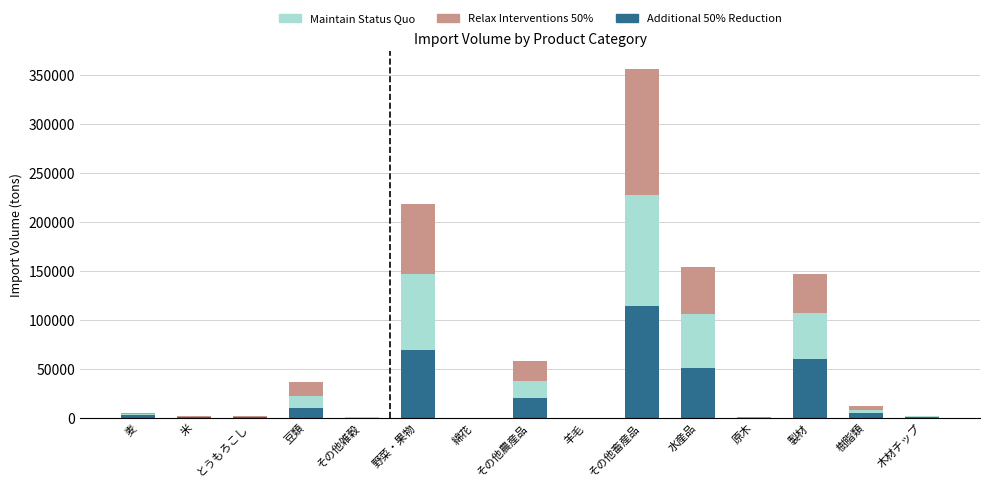

At which label does Additional 50% Reduction reach its peak?

その他畜産品